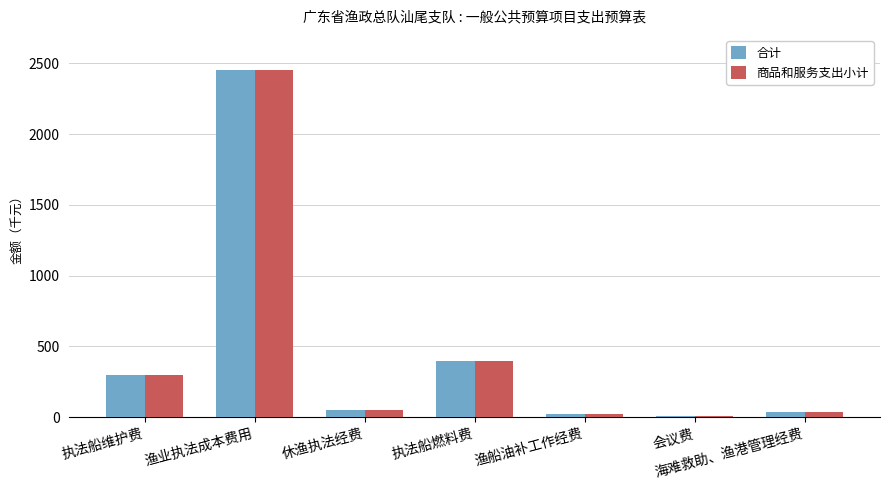

True or false: 商品和服务支出小计 has a value of 20 at 渔船油补工作经费.

True